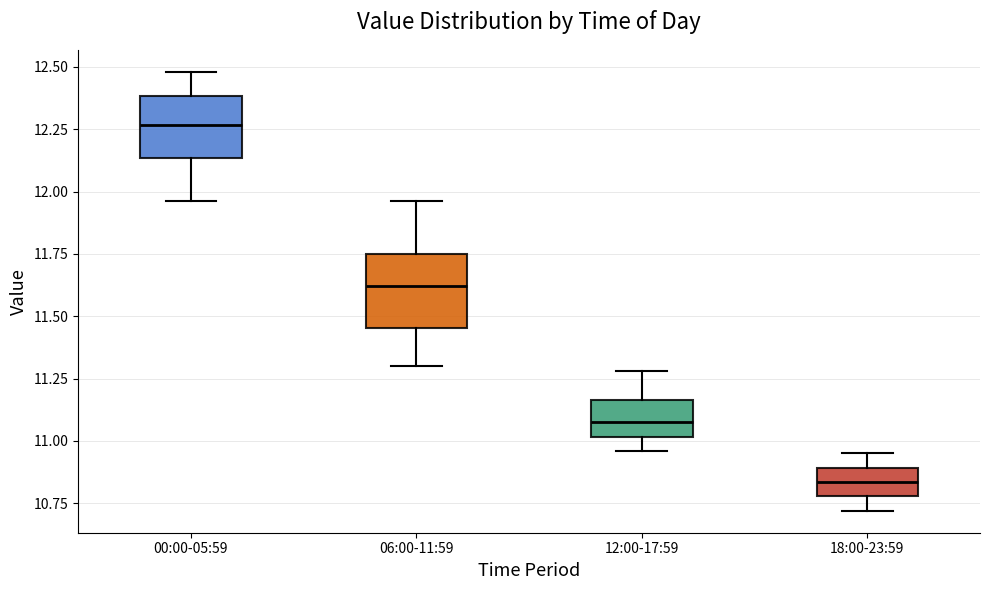

Where does the upper whisker of the box for 12:00-17:59 end on the y-axis? The values are not printed on the chart, so give them approximately, as read against the axis.

11.30